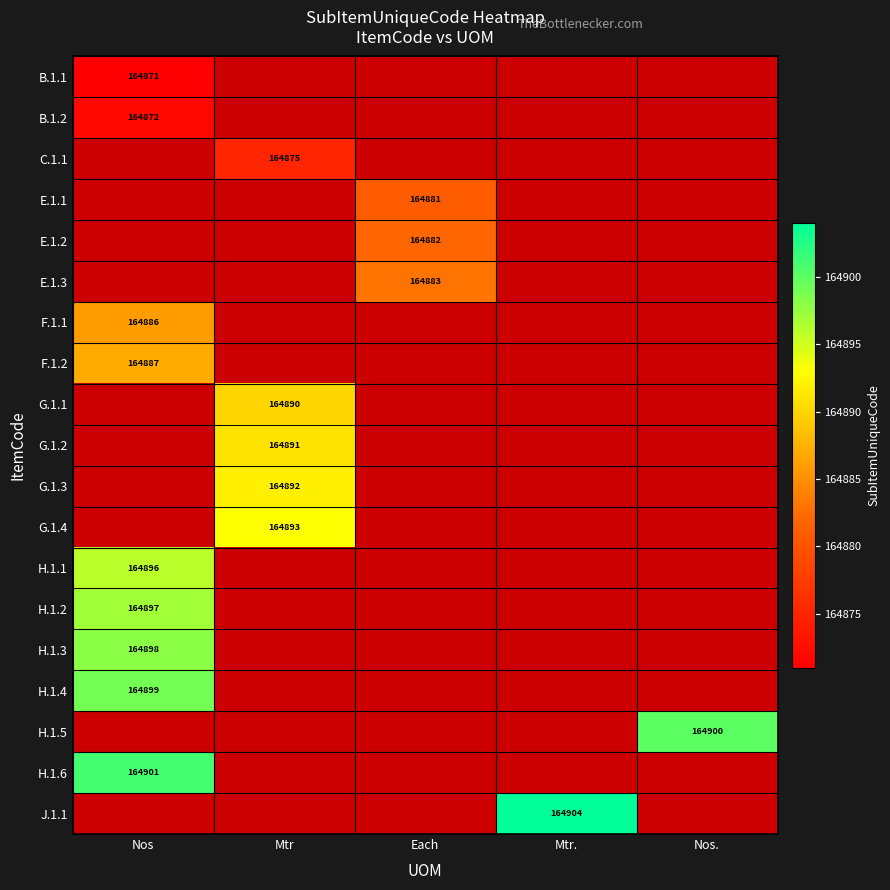

The E.1.1 series shows 219444 at Each. True or false?

False